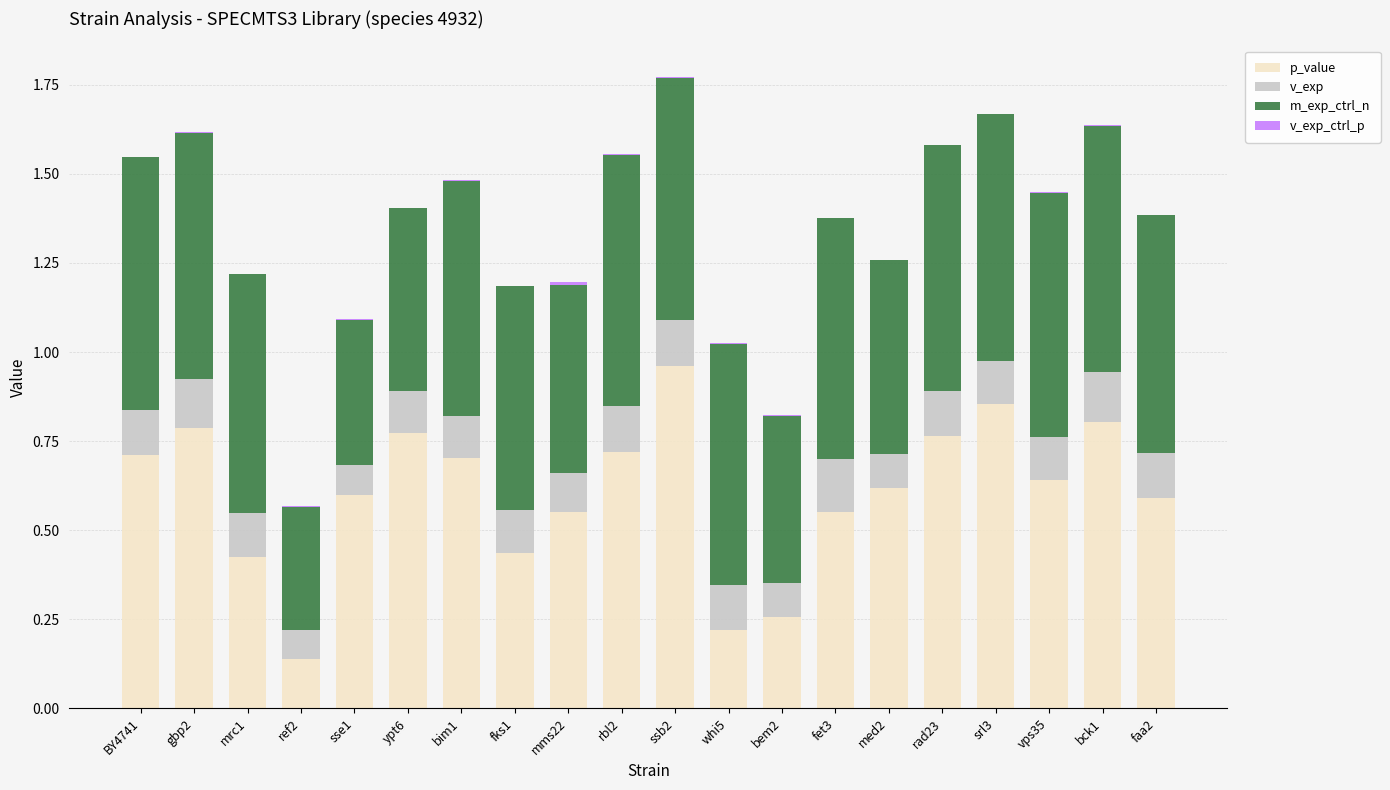

True or false: p_value has a value of 0.7 at bim1.

True